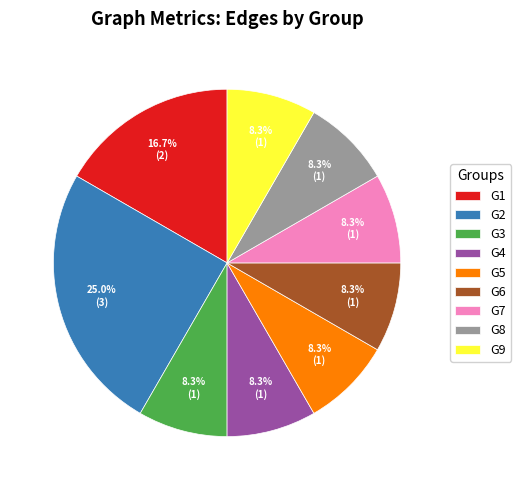

Is it true that G5 is 8% of the pie?

True